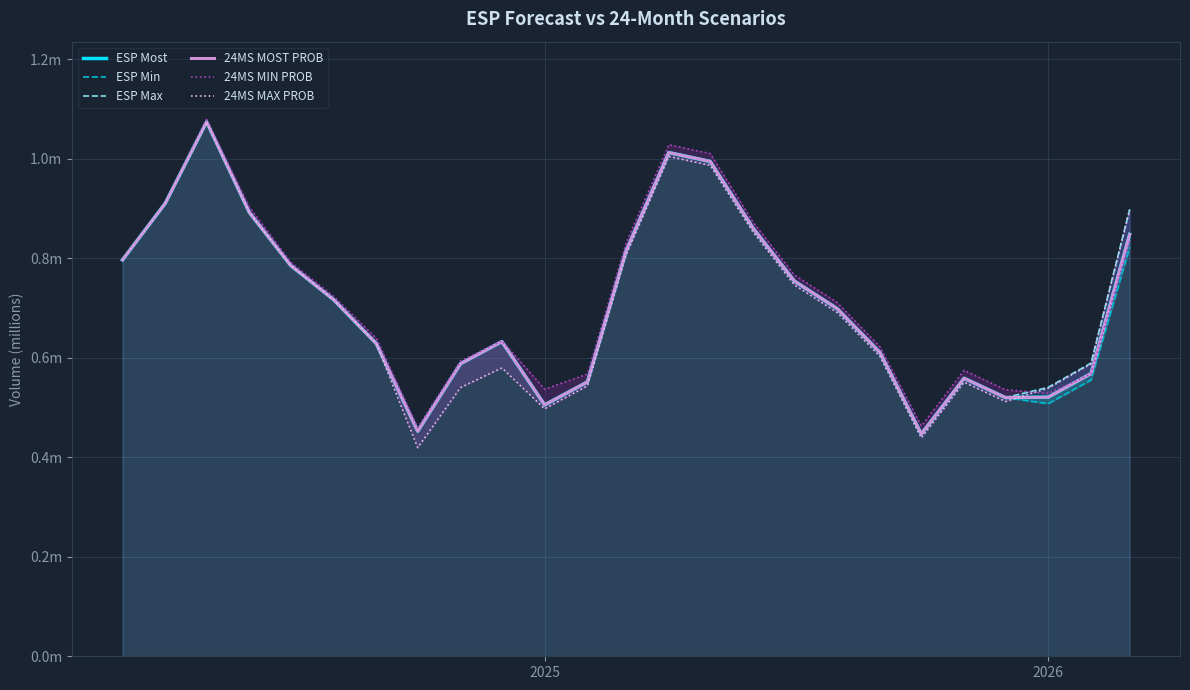

Reading left to right, transcribe all the data shown in this chart.

ESP Most: 0.8	0.9	1.1	0.9	0.8	0.7	0.6	0.5	0.6	0.6	0.5	0.6	0.8	1.0	1.0	0.9	0.8	0.7	0.6	0.4	0.6	0.5	0.5	0.6	0.8
ESP Min: 0.8	0.9	1.1	0.9	0.8	0.7	0.6	0.5	0.6	0.6	0.5	0.6	0.8	1.0	1.0	0.9	0.8	0.7	0.6	0.4	0.6	0.5	0.5	0.6	0.8
ESP Max: 0.8	0.9	1.1	0.9	0.8	0.7	0.6	0.5	0.6	0.6	0.5	0.6	0.8	1.0	1.0	0.9	0.8	0.7	0.6	0.4	0.6	0.5	0.5	0.6	0.9
24MS MOST PROB: 0.8	0.9	1.1	0.9	0.8	0.7	0.6	0.5	0.6	0.6	0.5	0.6	0.8	1.0	1.0	0.9	0.8	0.7	0.6	0.4	0.6	0.5	0.5	0.6	0.8
24MS MIN PROB: 0.8	0.9	1.1	0.9	0.8	0.7	0.6	0.5	0.6	0.6	0.5	0.6	0.8	1.0	1.0	0.9	0.8	0.7	0.6	0.5	0.6	0.5	0.5	0.6	0.8
24MS MAX PROB: 0.8	0.9	1.1	0.9	0.8	0.7	0.6	0.4	0.5	0.6	0.5	0.5	0.8	1.0	1.0	0.9	0.7	0.7	0.6	0.4	0.6	0.5	0.5	0.6	0.9